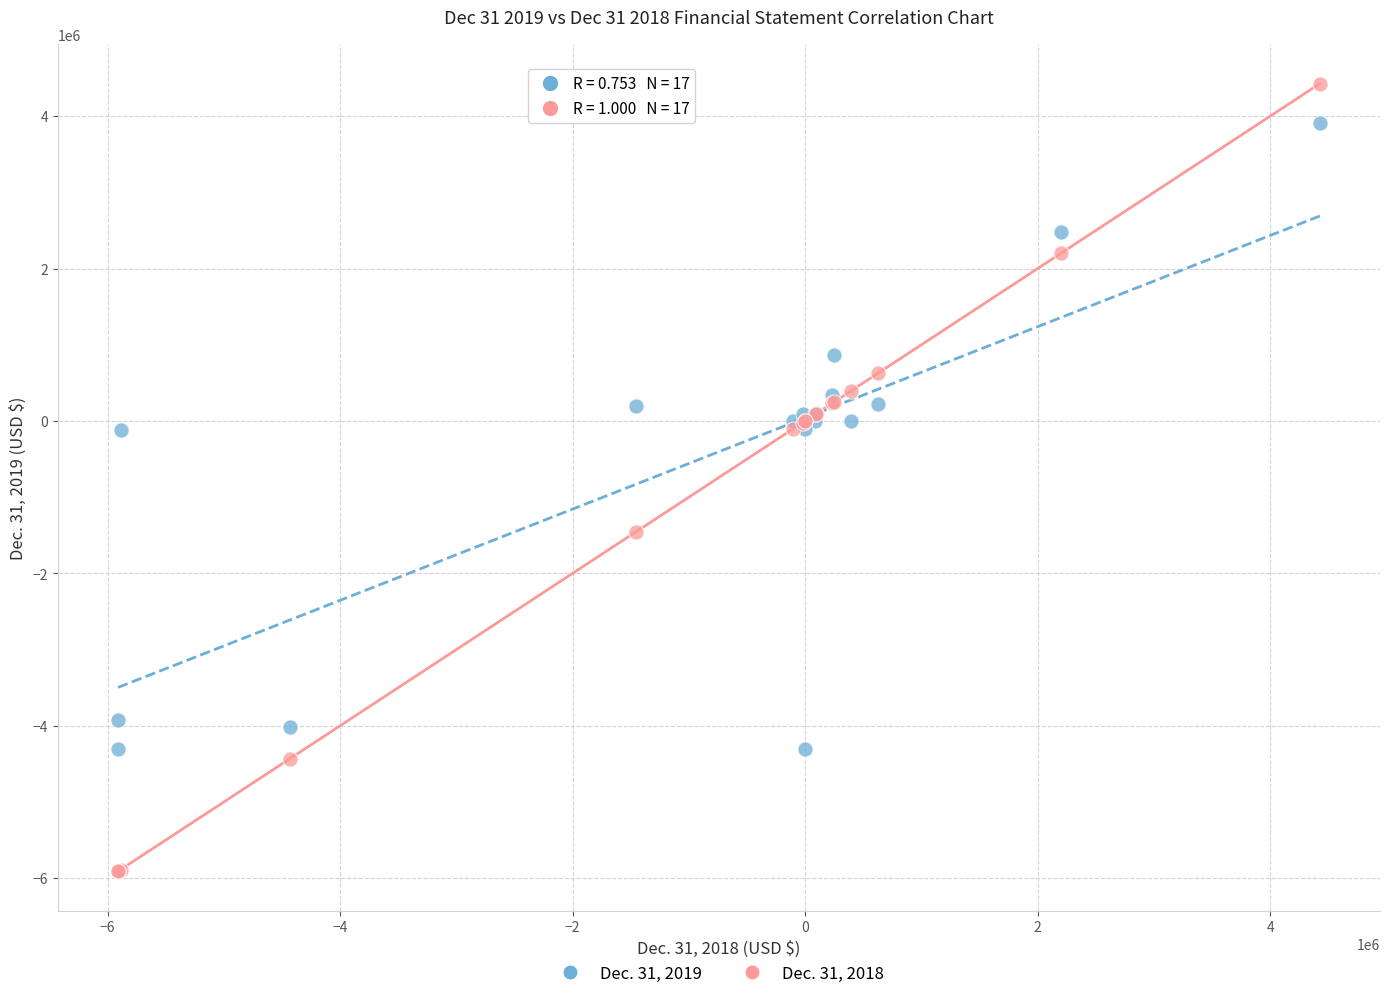

Which series reaches the minimum Y coordinate?

Dec. 31, 2018